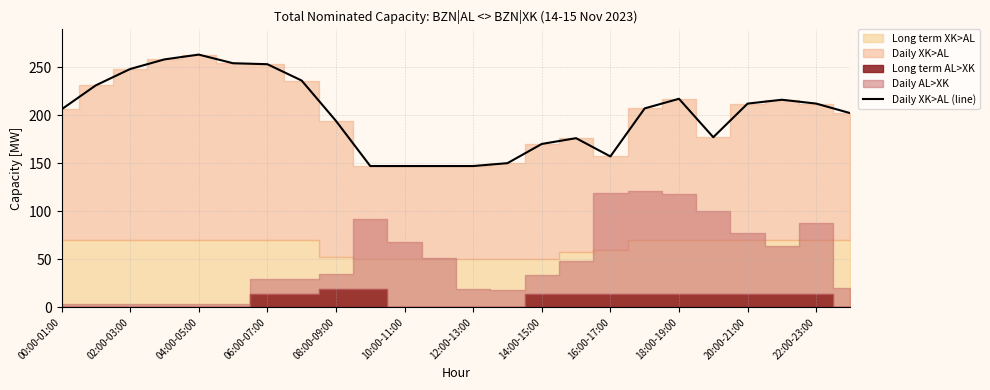

True or false: Daily XK>AL (line) has a value of 248 at 02:00-03:00.

True